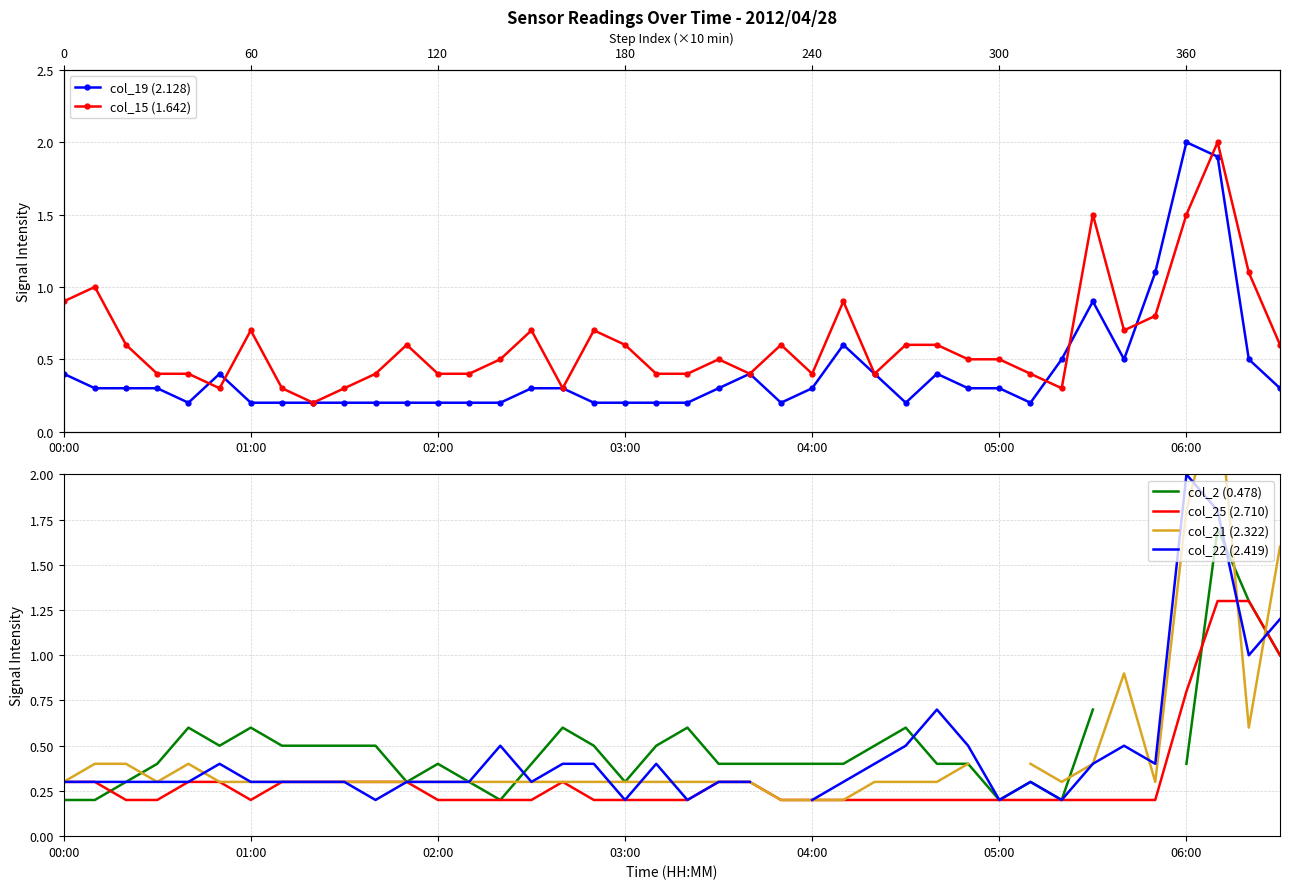

Is the value of col_15 (1.642) at 32 greater than the value of col_19 (2.128) at 11?

Yes